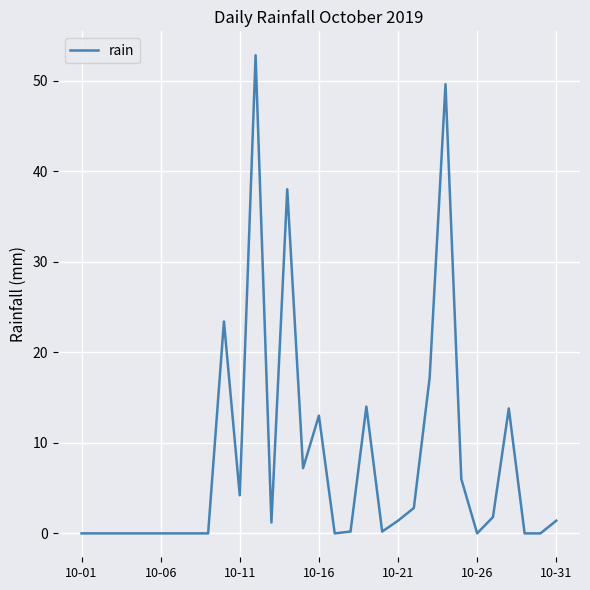

What is the difference between the maximum and minimum values?

52.8